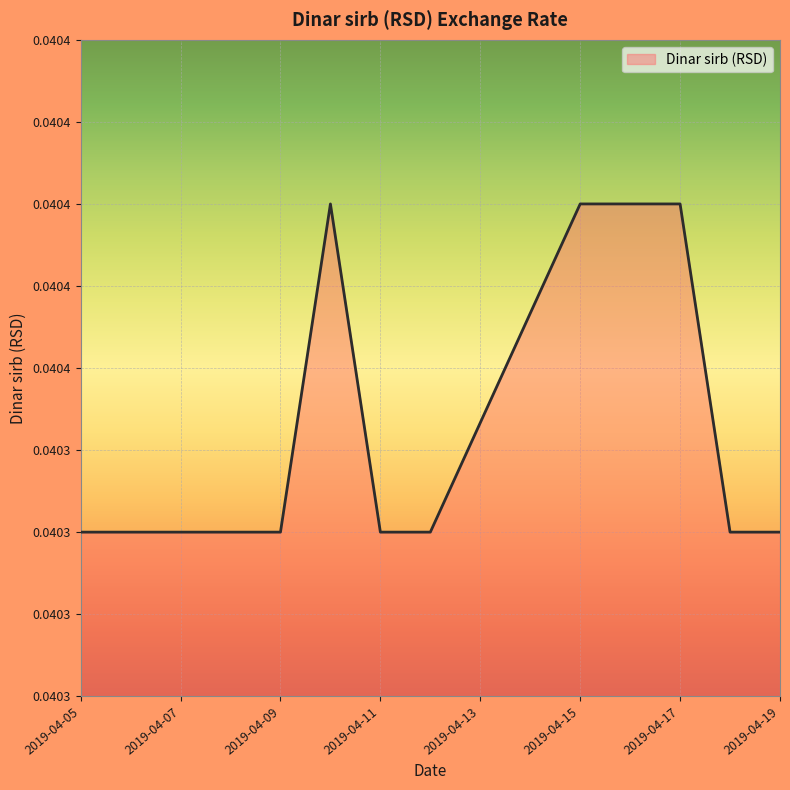

Does the chart have visible grid lines?

Yes